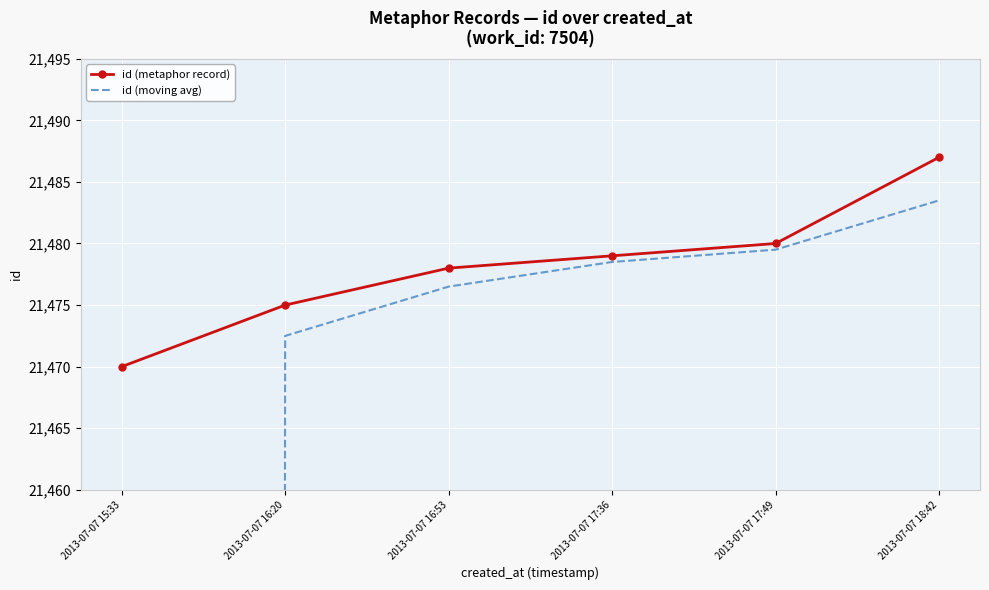

Is it true that id (metaphor record) equals 21478.0 at 2013-07-07 16:53?

True